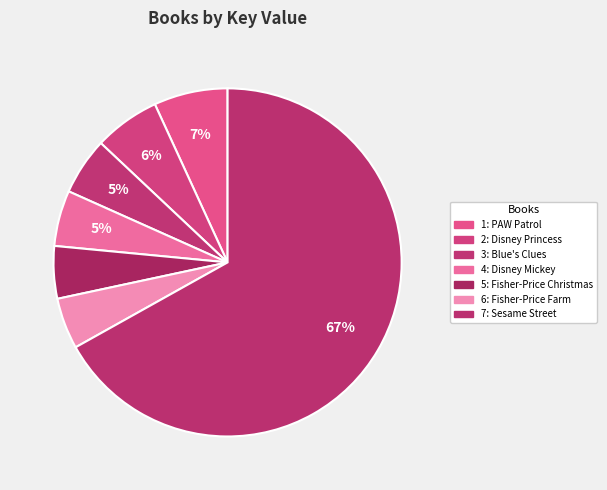

Rank the categories by value from highest to lowest.

7: Sesame Street, 1: PAW Patrol, 2: Disney Princess, 3: Blue's Clues, 4: Disney Mickey, 5: Fisher-Price Christmas, 6: Fisher-Price Farm